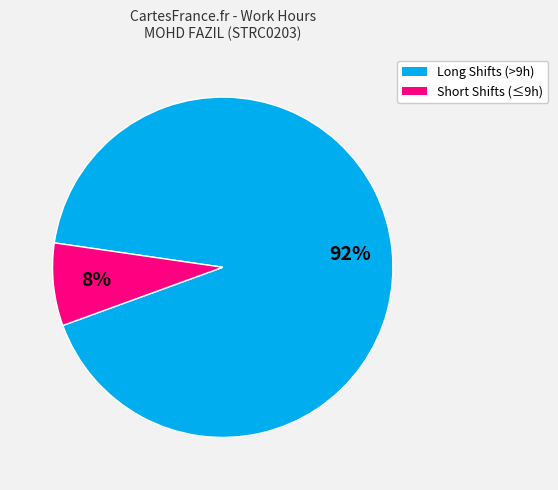

Is there a majority slice in this chart?

Yes